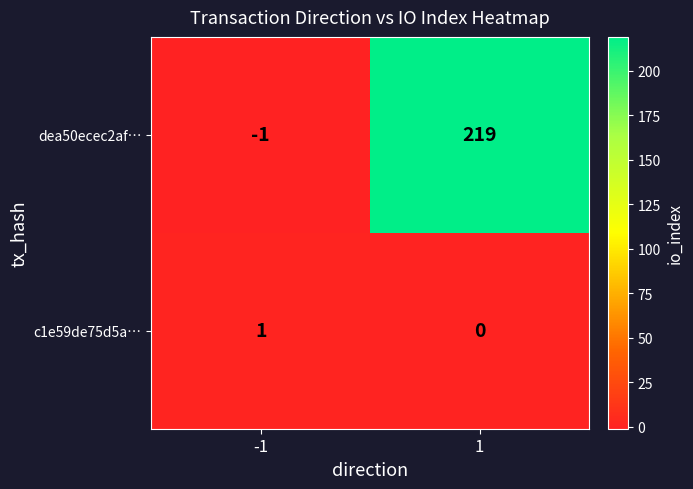

Is it true that dea50ecec2af… equals 0 at -1?

False